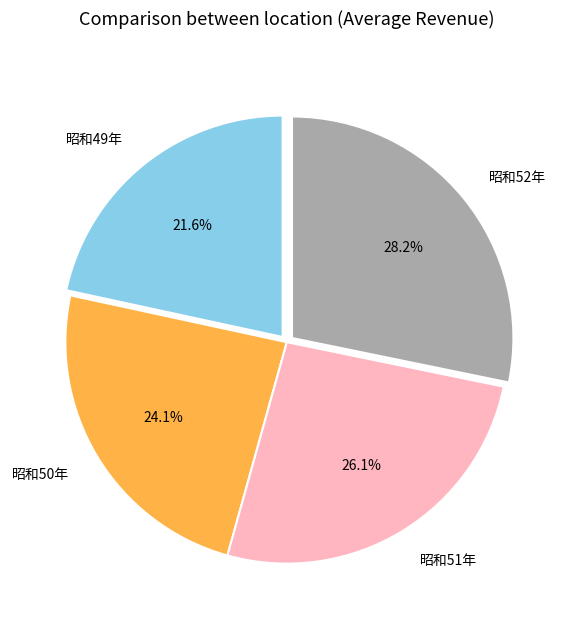

Rank the categories by value from highest to lowest.

昭和52年, 昭和51年, 昭和50年, 昭和49年